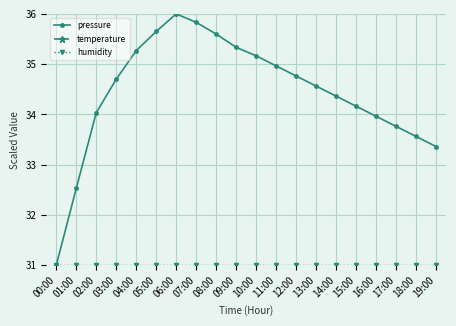

True or false: pressure has more than 1 points higher than both neighbors.

False